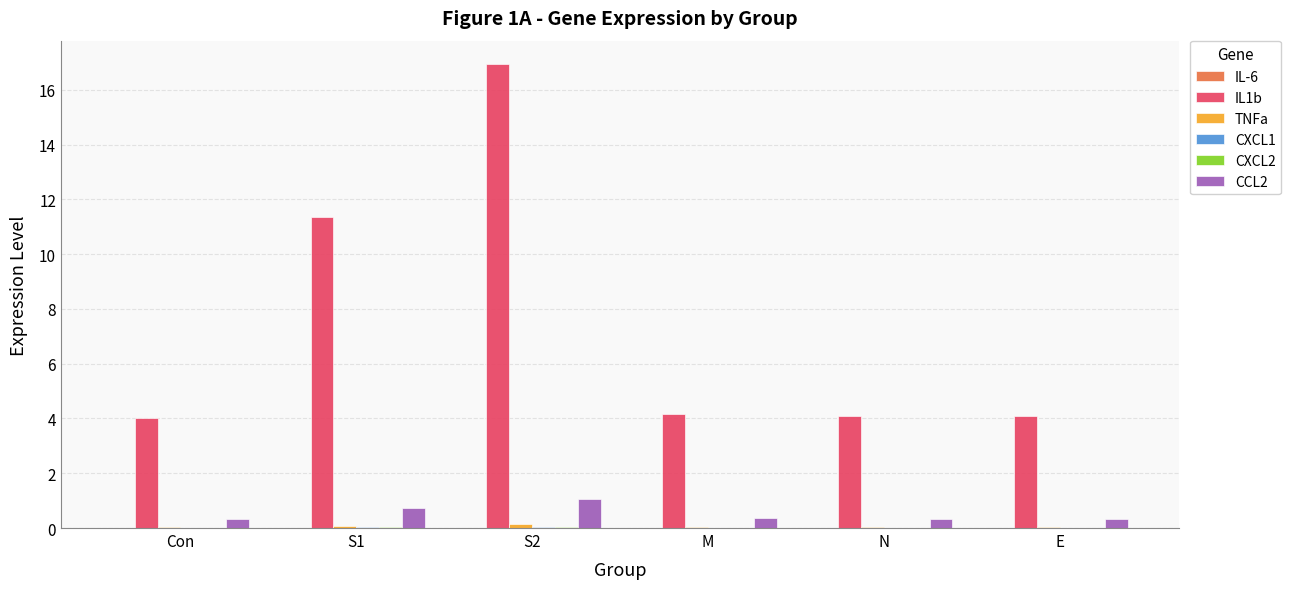

At which category is the sum across all series the highest?

S2